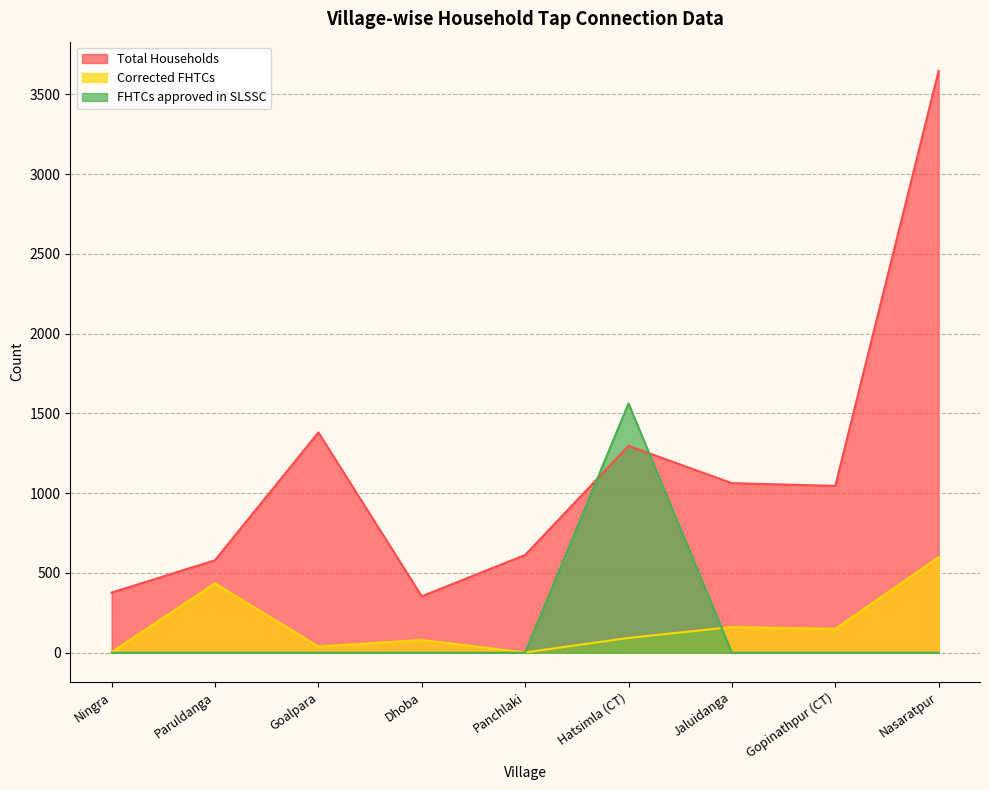

What is the sum of the Total Households values at Paruldanga and Nasaratpur?

4228